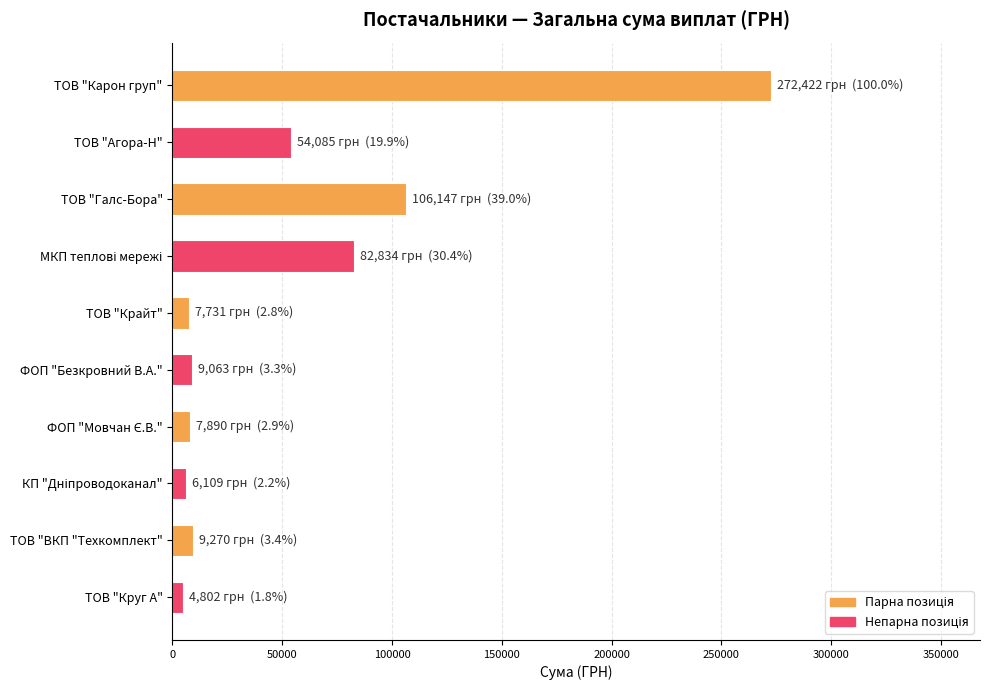

What is the value of the 1st bar from the top?

272422.2